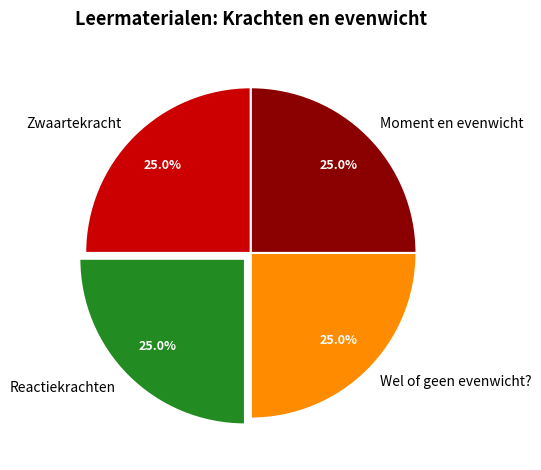

To the nearest percent, what is the combined percentage of Reactiekrachten and Zwaartekracht?

50%